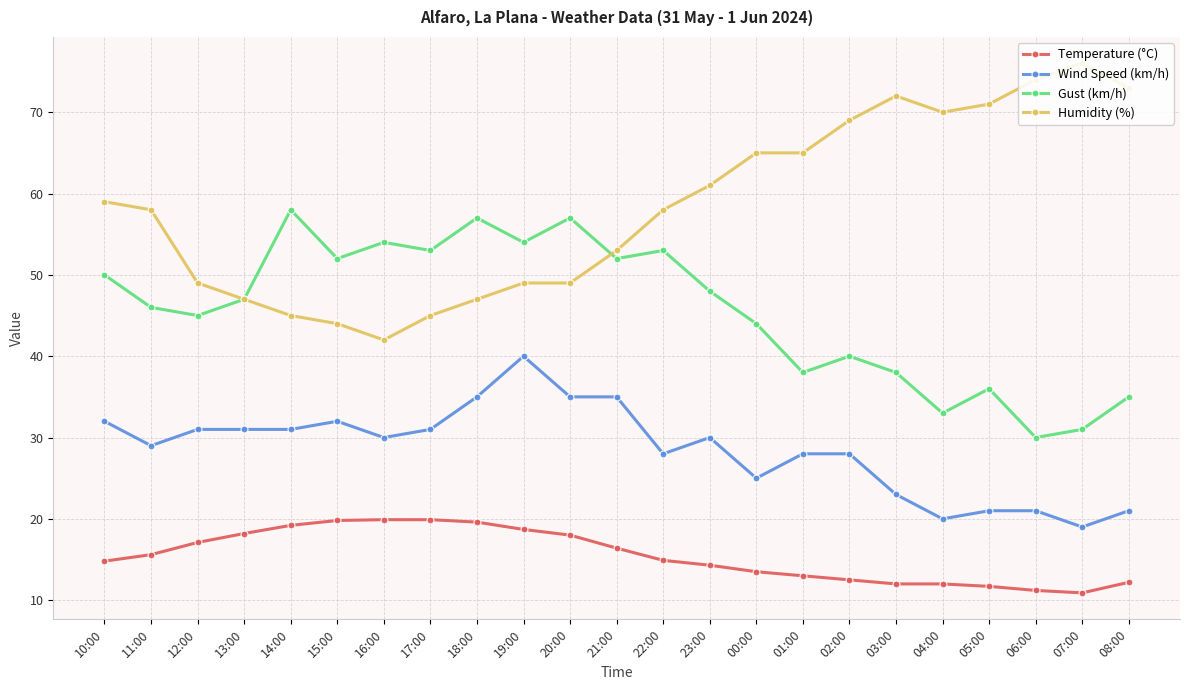

True or false: Wind Speed (km/h) and Humidity (%) intersect in this chart.

False